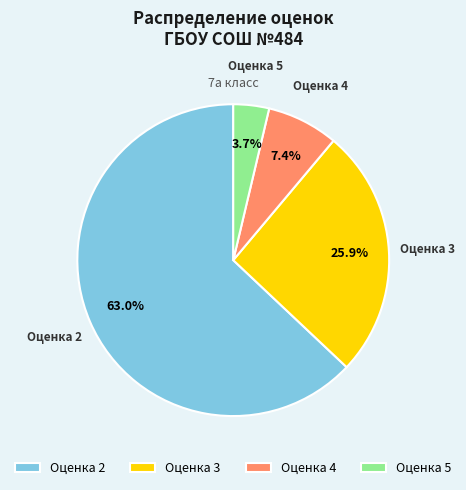

Rank the categories by value from lowest to highest.

Оценка 5, Оценка 4, Оценка 3, Оценка 2